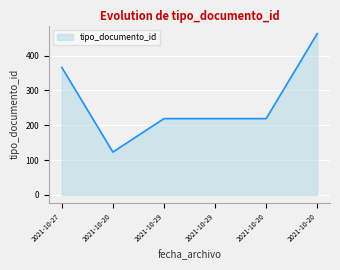

Reading left to right, extract all data points from this chart.

2021-10-27=366	2021-10-20=123	2021-10-29=219	2021-10-29=219	2021-10-20=219	2021-10-20=463